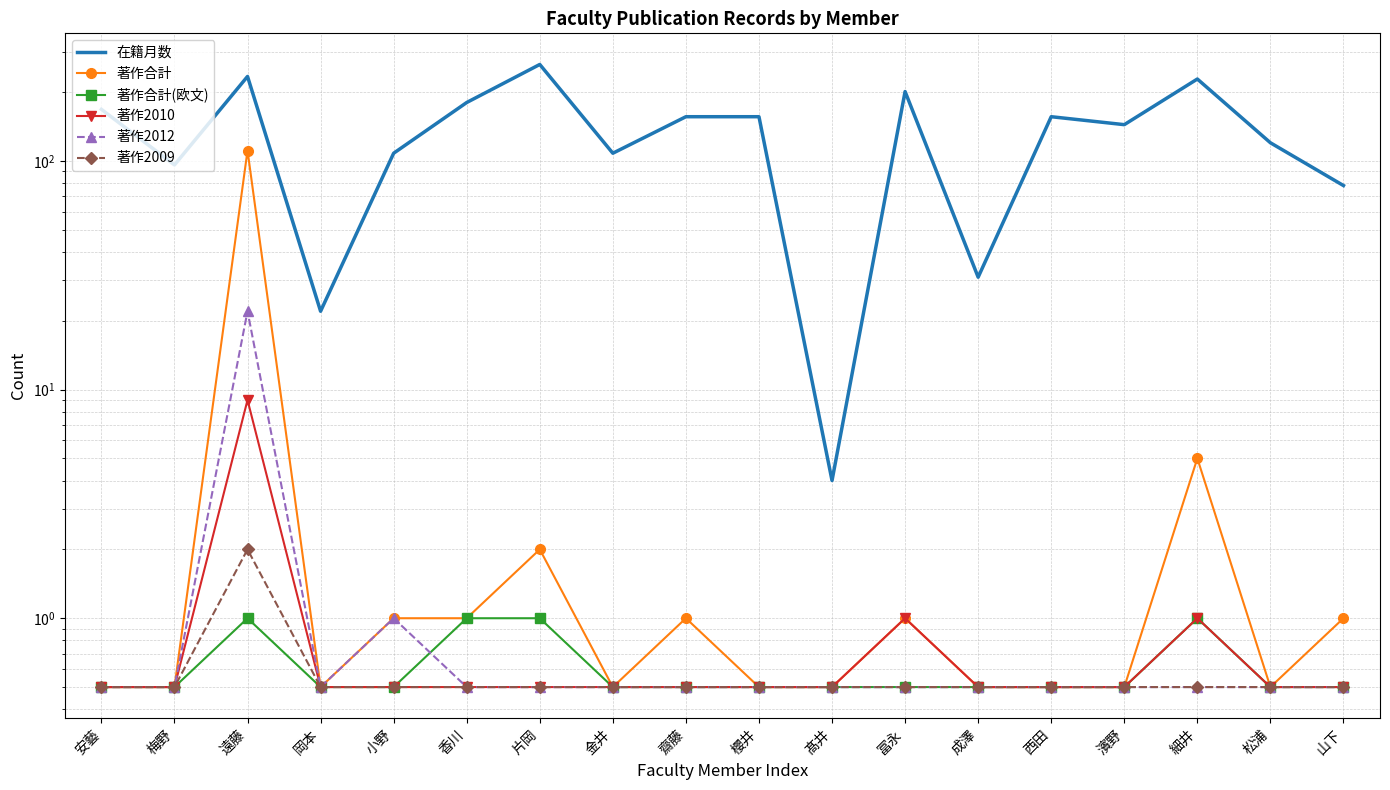

At which category does 著作合計 reach its first local peak?

遠藤